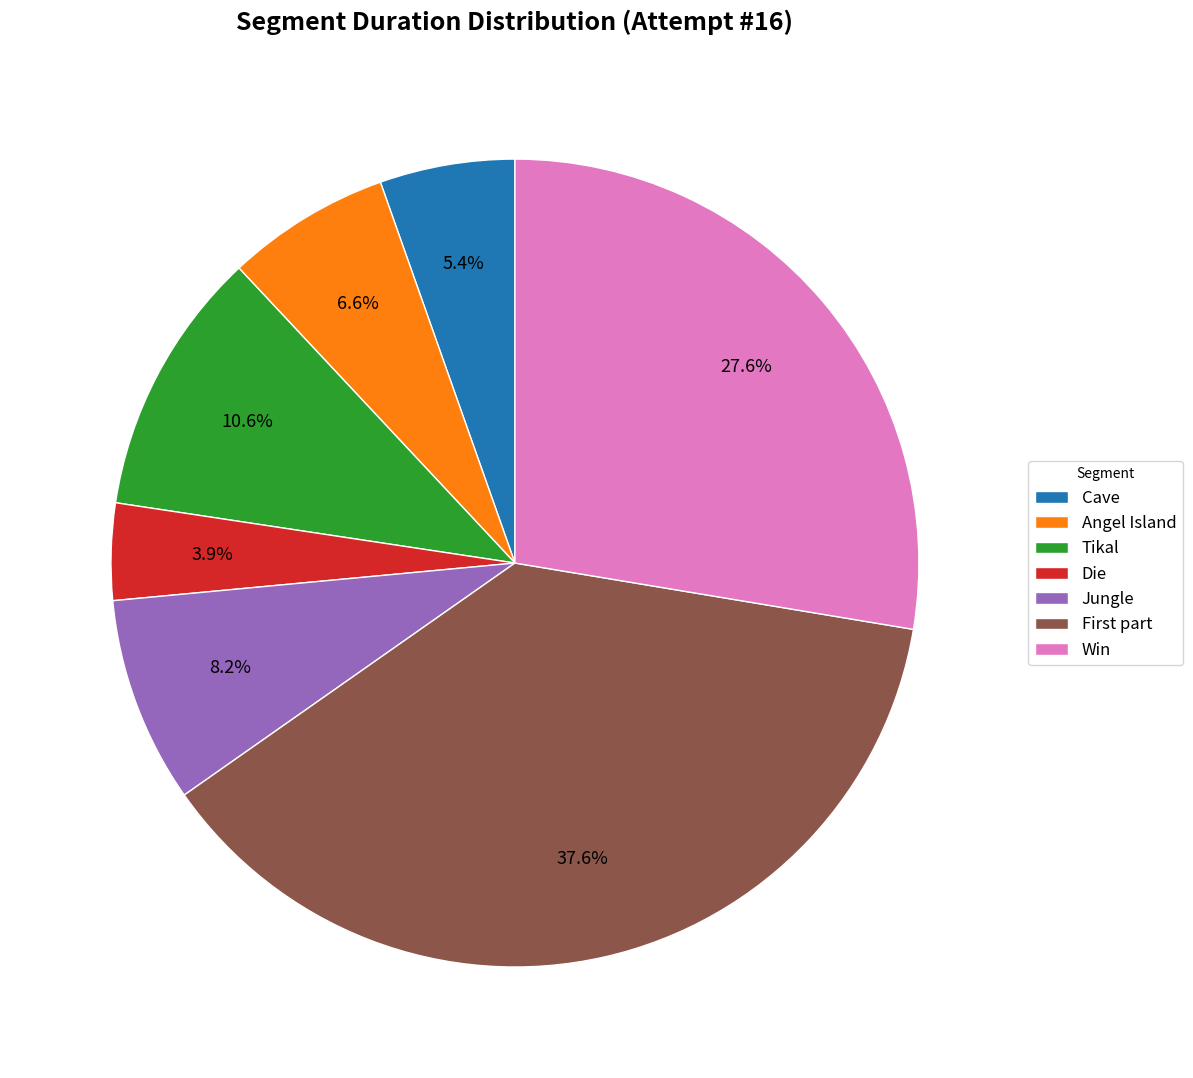

To the nearest percent, what is the difference between the Win and Jungle slice percentages?

19%